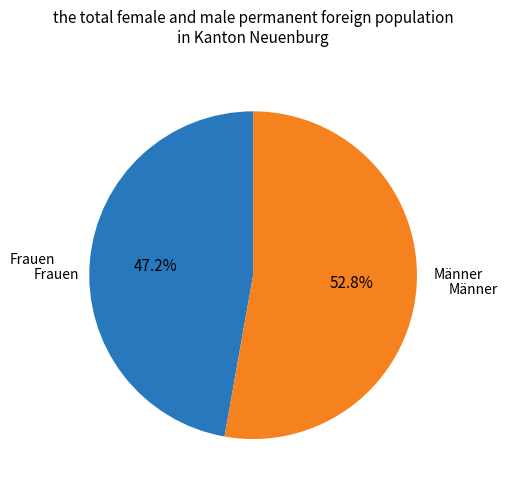

How many segments does this pie chart have?

2